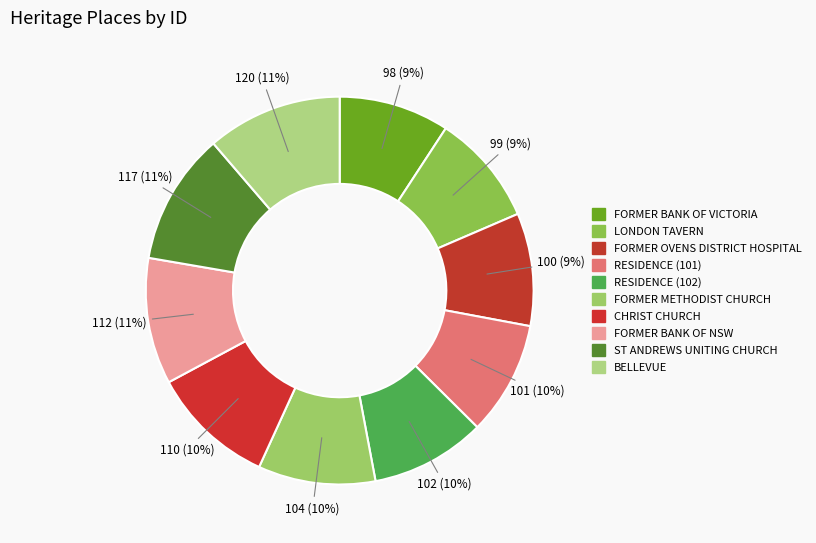

Do FORMER BANK OF NSW and FORMER METHODIST CHURCH together represent more than half of the pie?

No